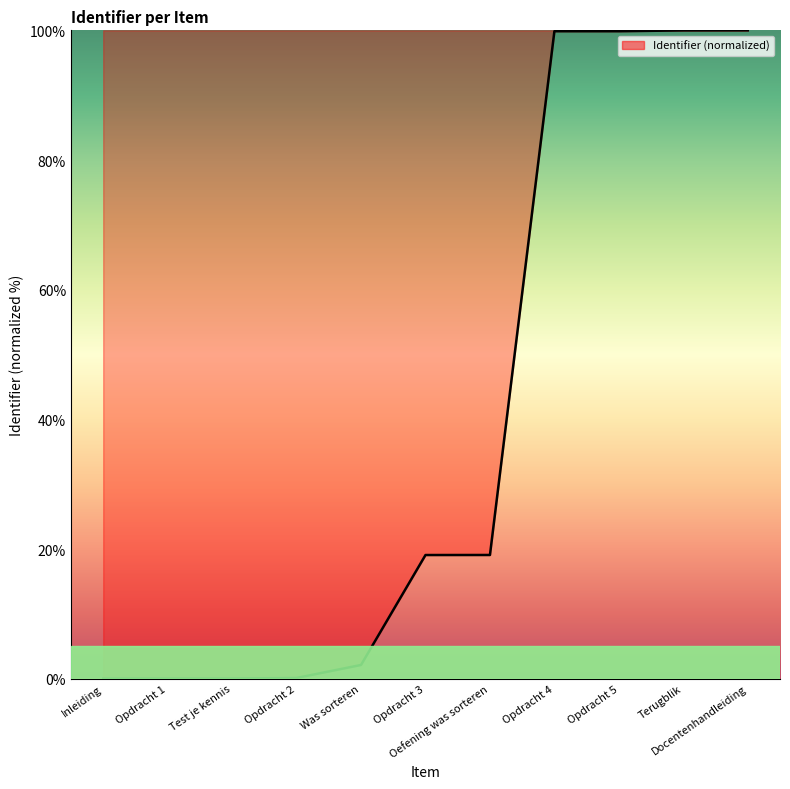

What is the sum of all values?

440.1